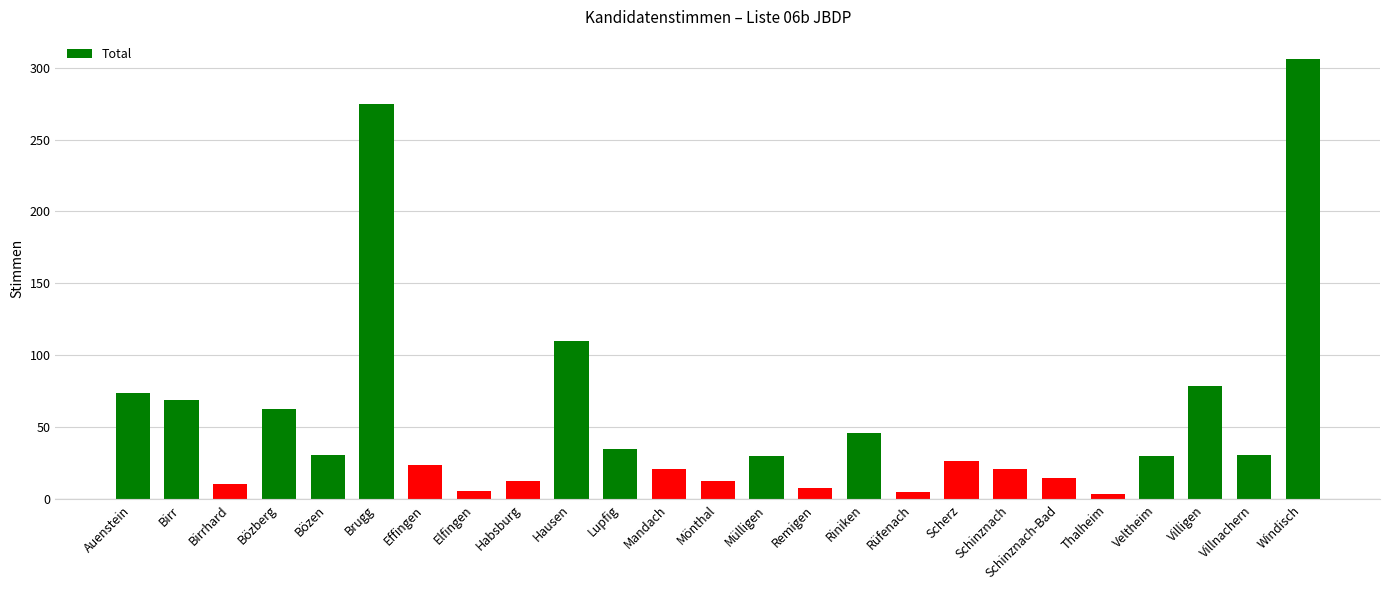

What is the label of the 6th bar from the right?

Schinznach-Bad